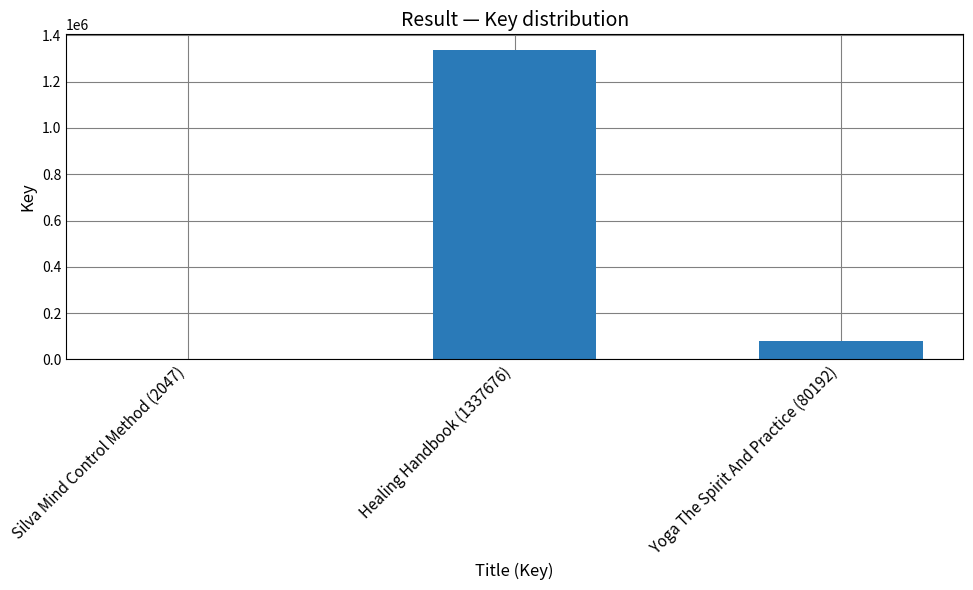

What is the change in value from Silva Mind Control Method (2047) to Healing Handbook (1337676)?

+1335629